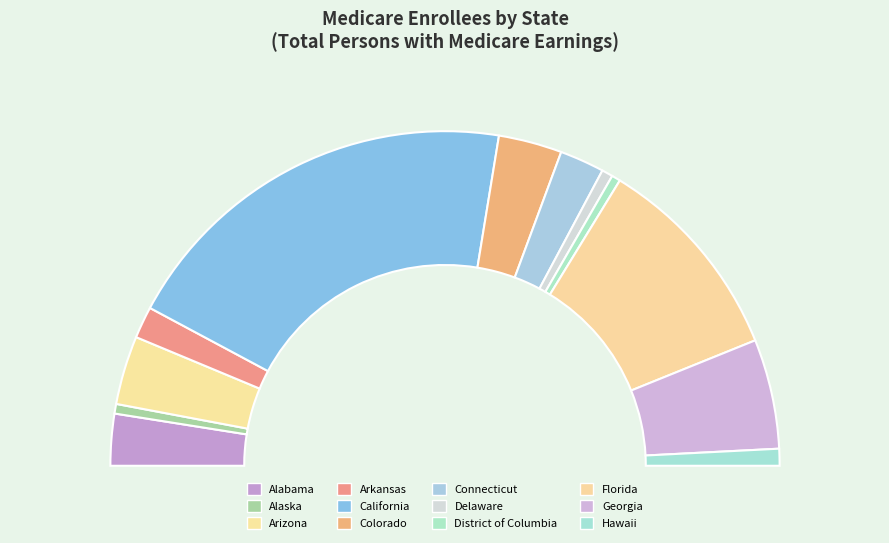

True or false: Connecticut accounts for 4% of the total.

True